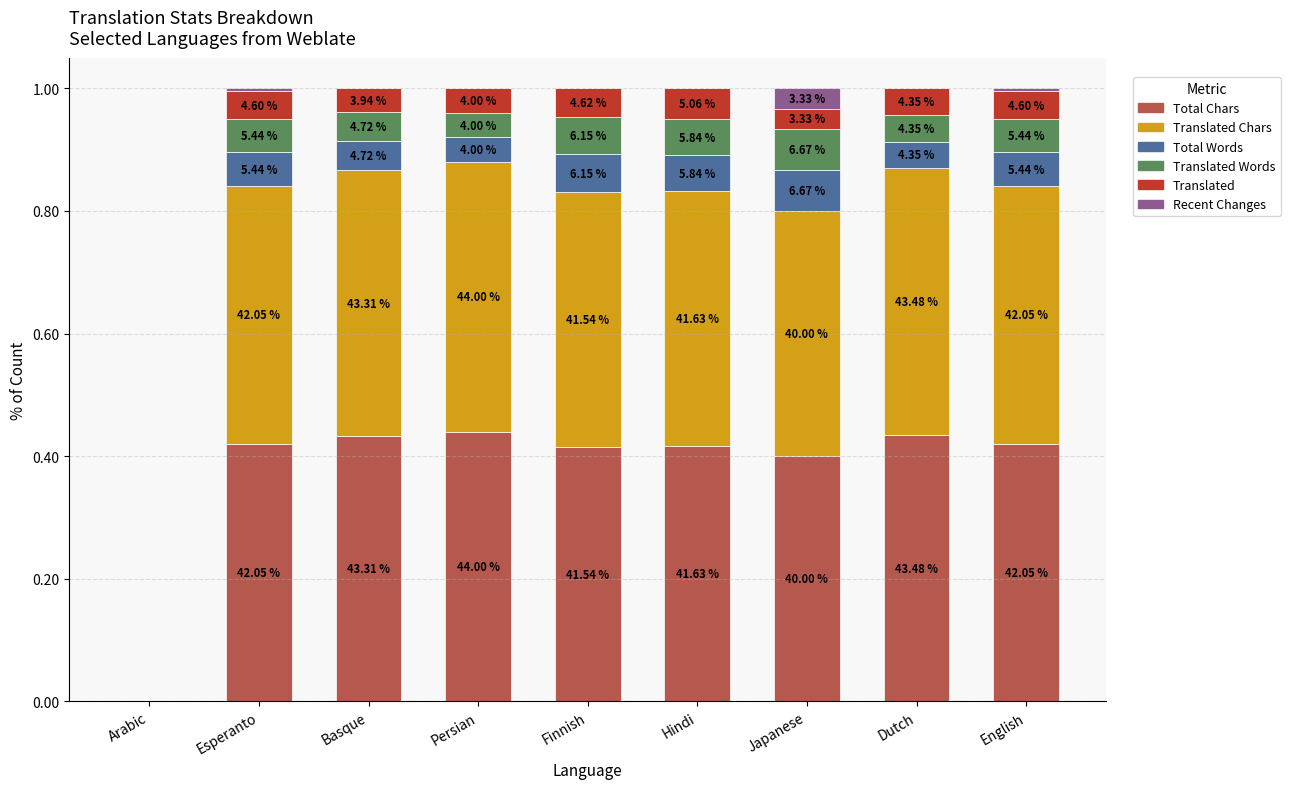

Does the chart contain stacked bars?

Yes